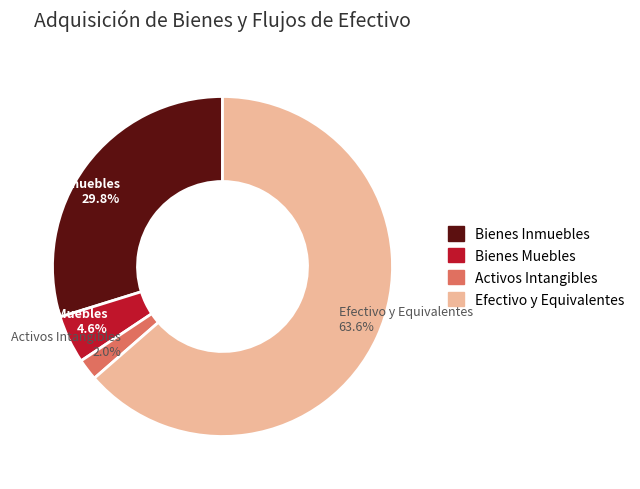

Does Efectivo y Equivalentes account for over 50% of the chart?

Yes